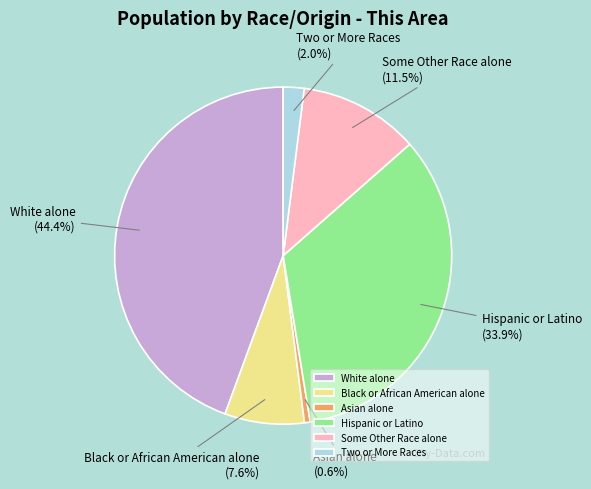

How many slices are in this pie chart?

6